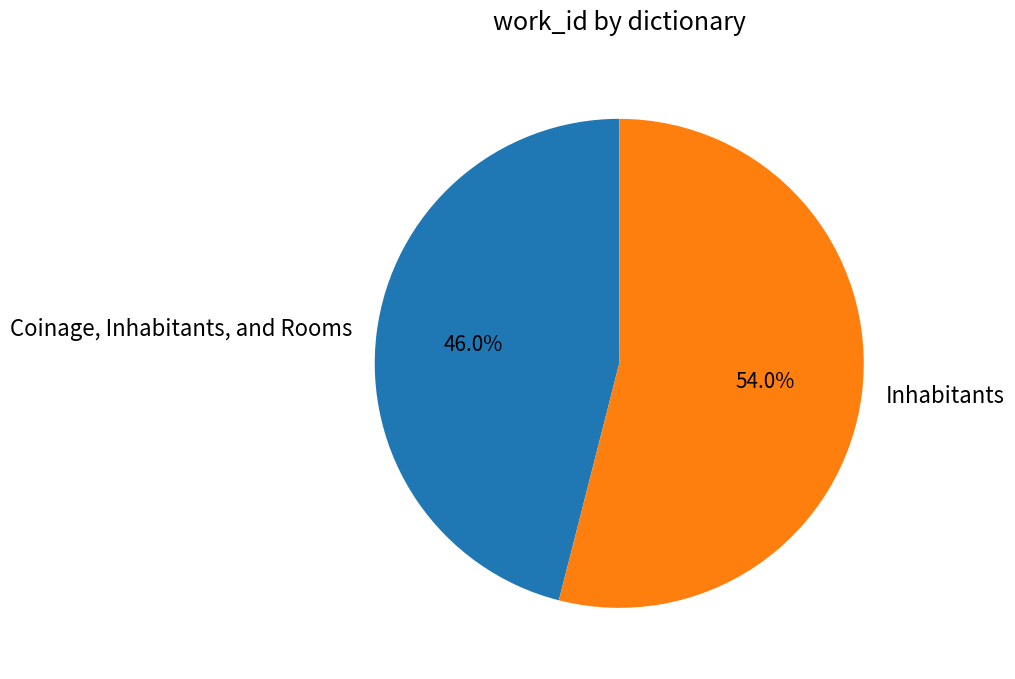

How many segments does this pie chart have?

2